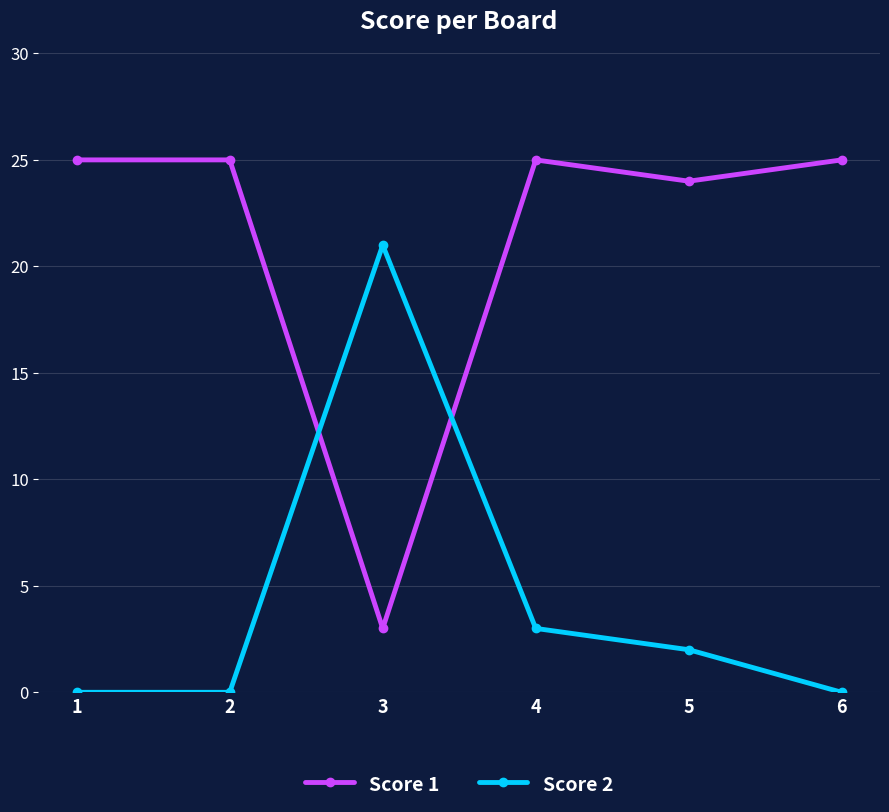

At which category is the sum across all series the highest?

4